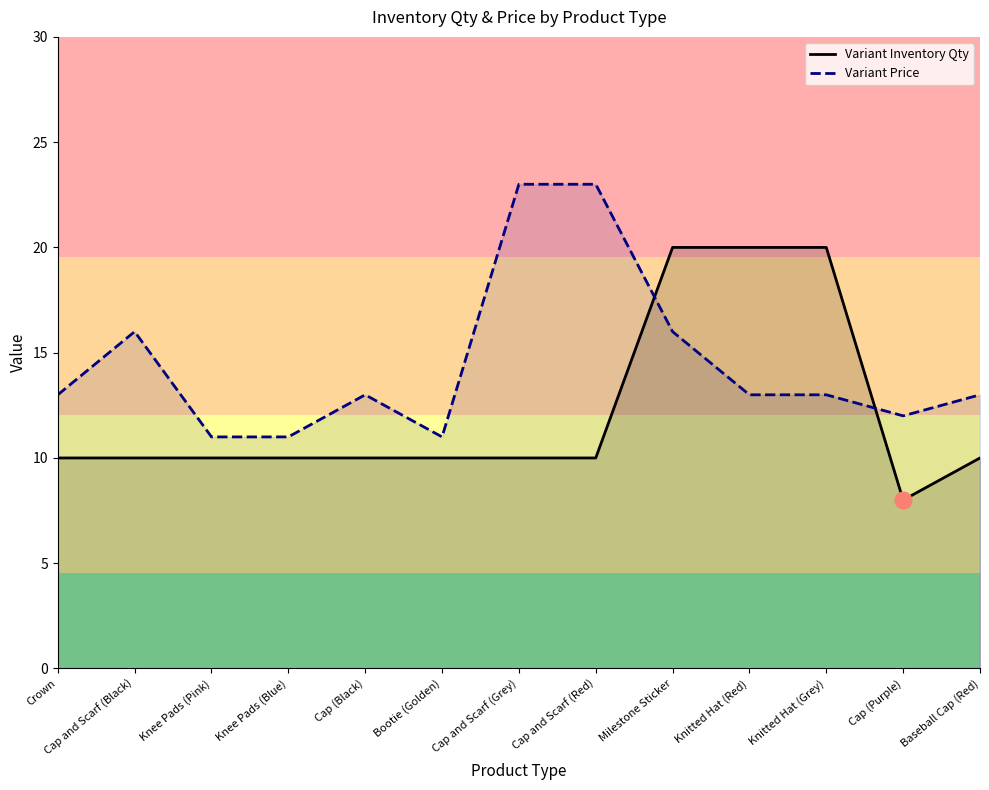

True or false: Variant Inventory Qty and Variant Price cross at least once.

True